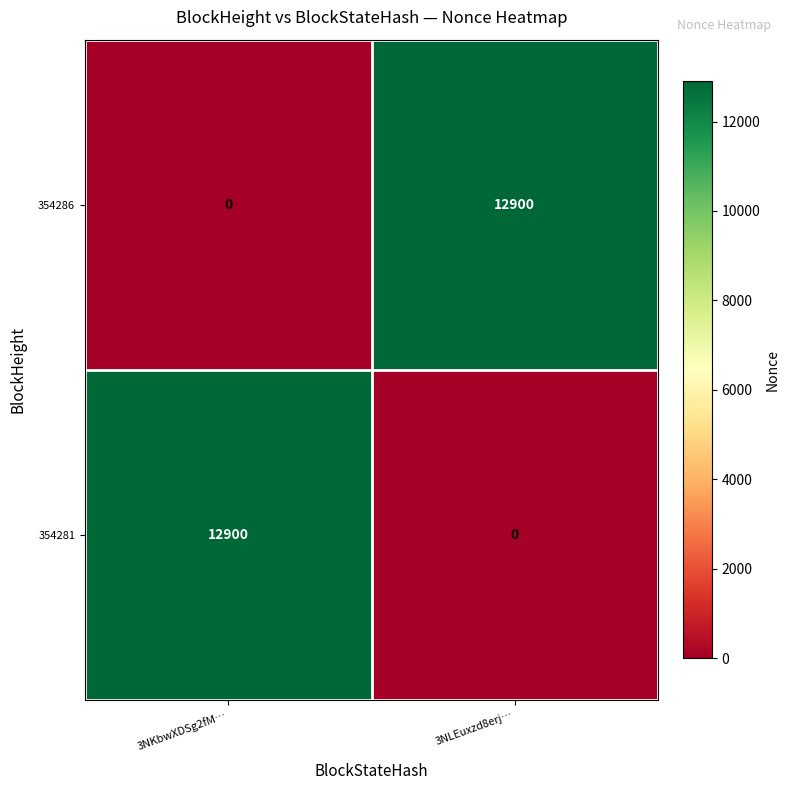

What is the total value across all series at 3NKbwXDSg2fM…?

12900